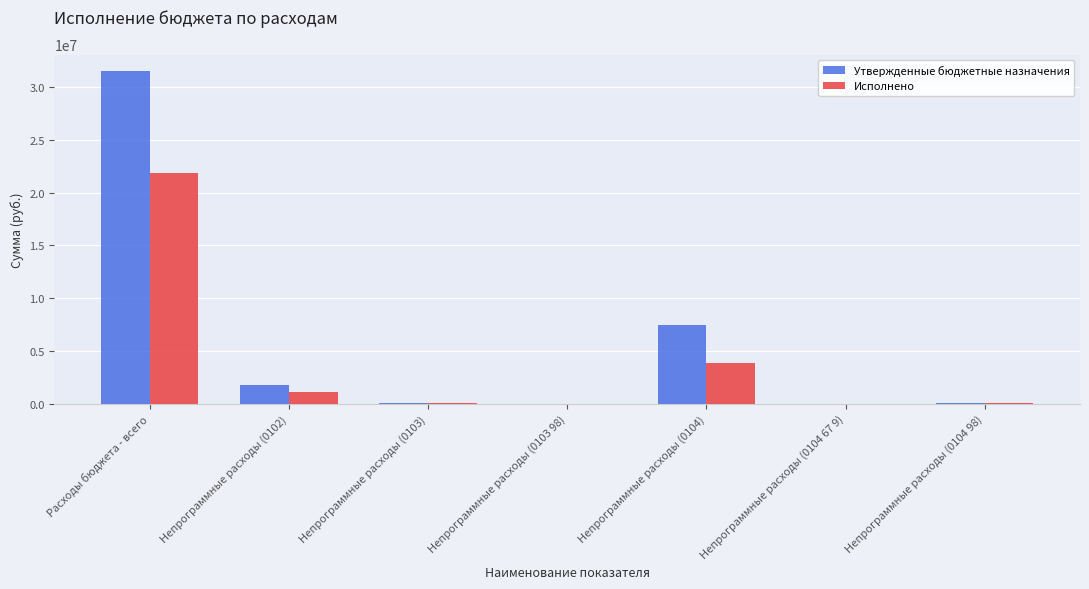

At which label does Исполнено reach its peak?

Расходы бюджета - всего